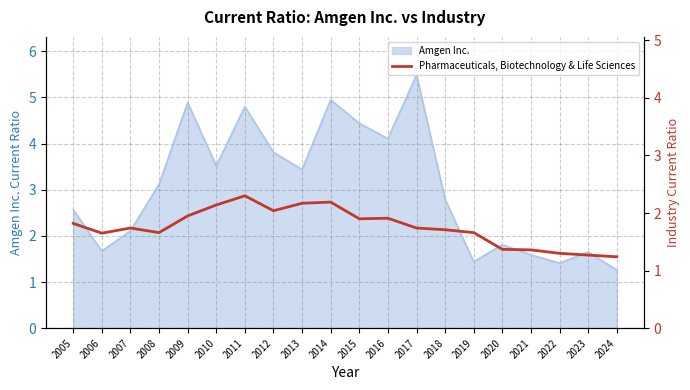

Where does the Amgen Inc. series first go above 3?

2008